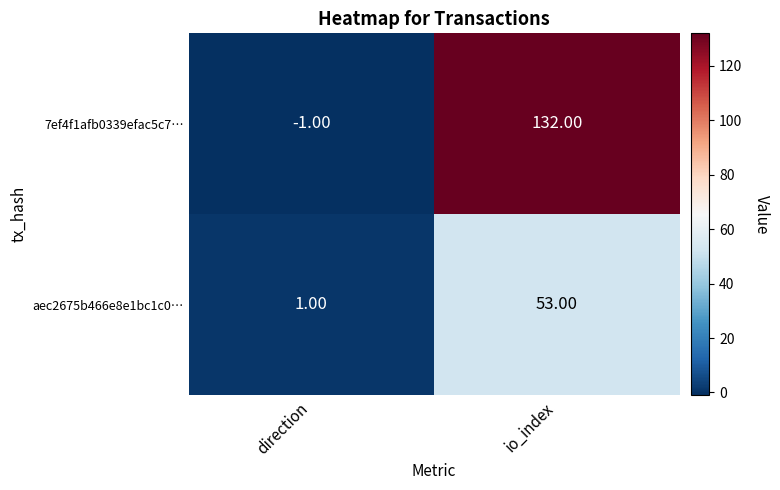

Which label corresponds to the smallest value in the chart?

direction